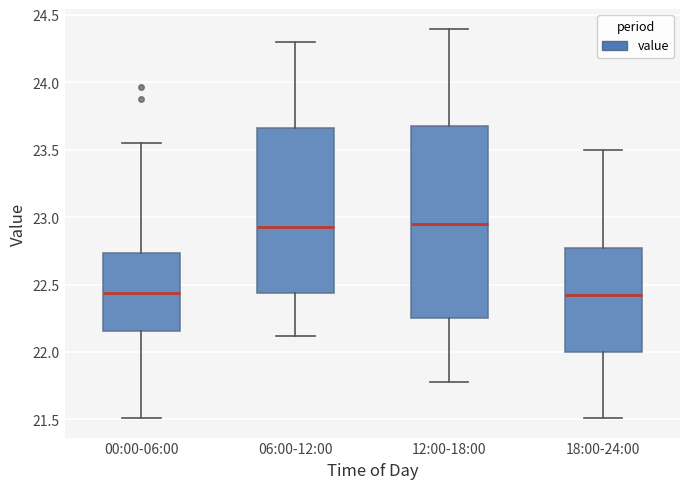

Where is the upper edge of the box for 06:00-12:00 on the y-axis? The values are not printed on the chart, so give them approximately, as read against the axis.

23.65